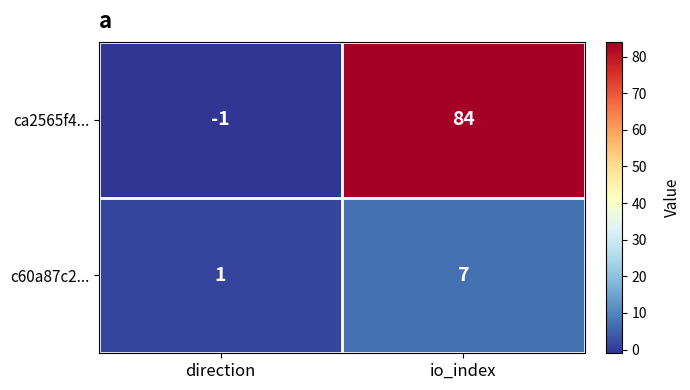

What is the spread (max minus min) of values at direction?

2